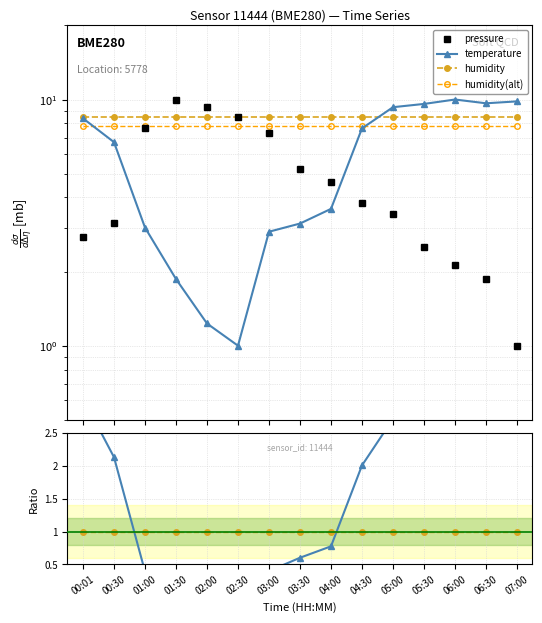

Is the value of humidity ratio at 04:30 greater than the value of temp / pressure at 03:00?

Yes